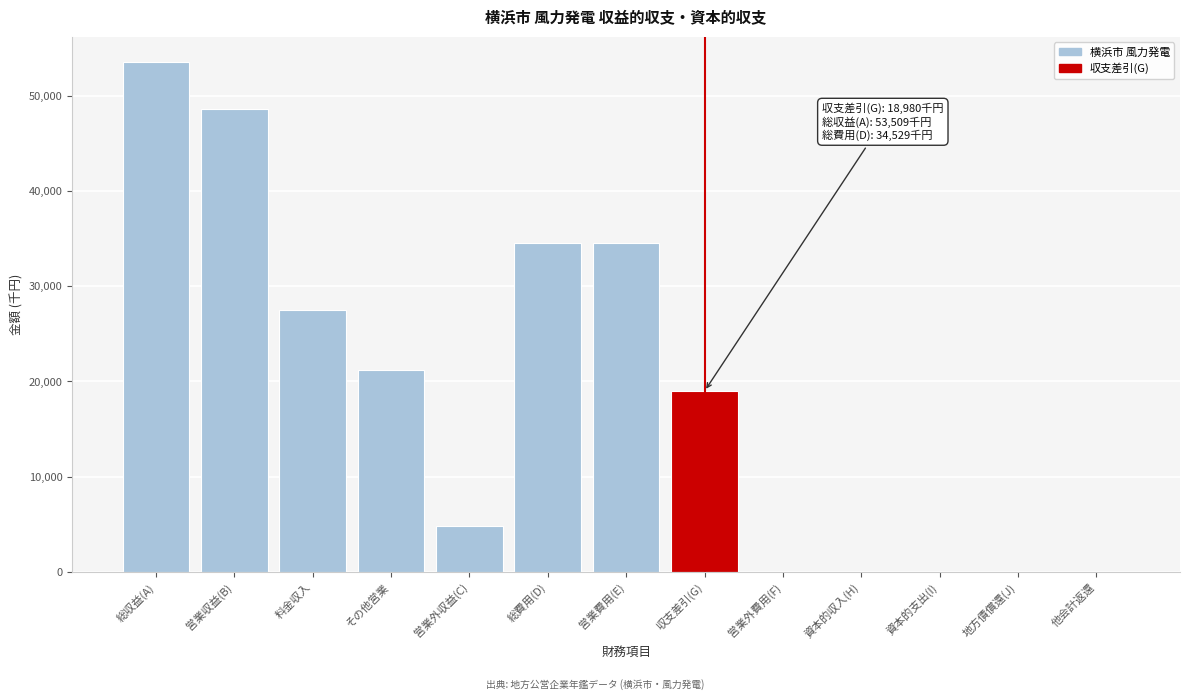

Reading left to right, extract all data points from this chart.

総収益(A)=53509	営業収益(B)=48636	料金収入=27457	その他営業=21179	営業外収益(C)=4873	総費用(D)=34529	営業費用(E)=34529	収支差引(G)=18980	営業外費用(F)=0	資本的収入(H)=0	資本的支出(I)=0	地方債償還(J)=0	他会計返還=0